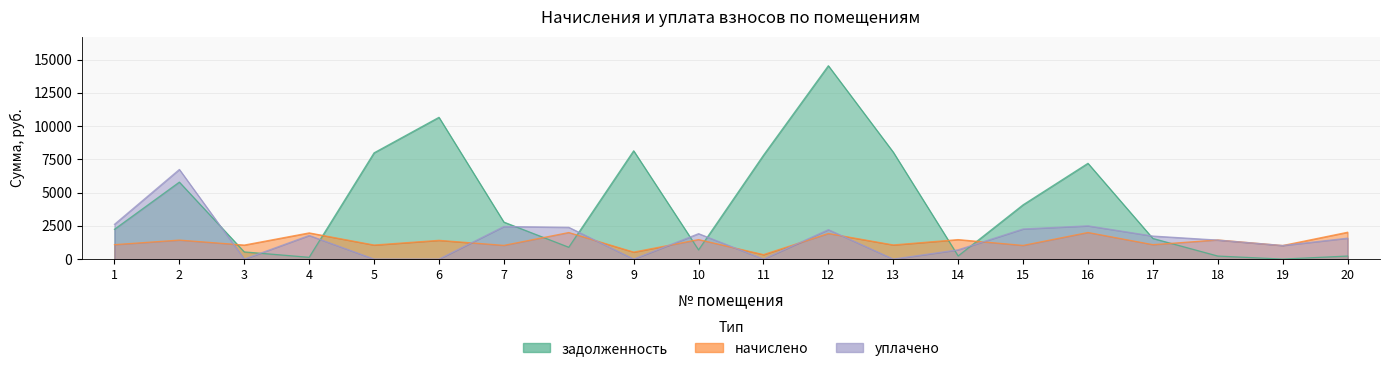

Reading left to right, transcribe all the data shown in this chart.

задолженность: 1=2239.4	2=5785.6	3=539.0	4=133.6	5=7986.5	6=10657.2	7=2781.0	8=888.7	9=8140.6	10=688.6	11=7806.7	12=14534.9	13=8037.8	14=234.1	15=4078.4	16=7199.8	17=1550.3	18=228.5	19=0.0	20=228.2
начислено: 1=1085.2	2=1428.8	3=1054.6	4=1969.7	5=1058.0	6=1411.9	7=1030.8	8=1997.0	9=525.9	10=1466.3	11=336.2	12=1925.5	13=1064.8	14=1466.3	15=1027.4	16=2000.4	17=1085.2	18=1439.0	19=1020.6	20=2017.4
уплачено: 1=2613.3	2=6738.2	3=0.0	4=1775.0	5=0.0	6=0.0	7=2450.0	8=2387.2	9=0.0	10=1911.3	11=0.0	12=2213.0	13=0.0	14=698.0	15=2264.0	16=2500.0	17=1731.2	18=1428.0	19=1020.0	20=1573.4